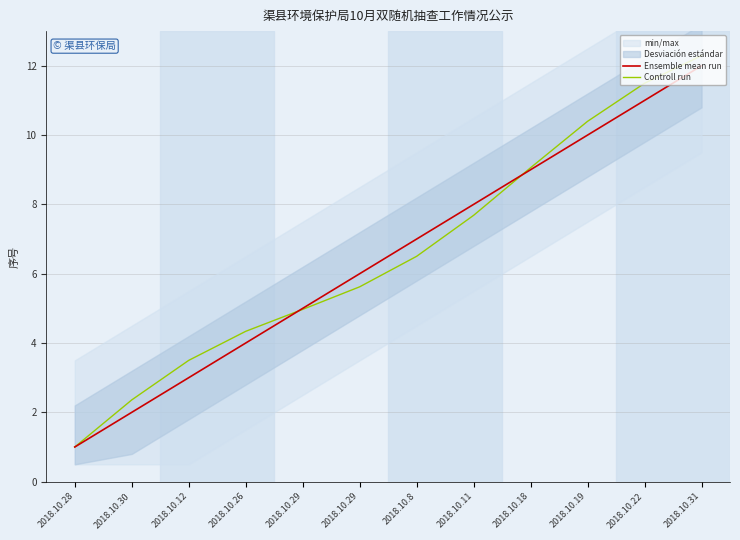

How many times do Ensemble mean run and Controll run cross each other?

2